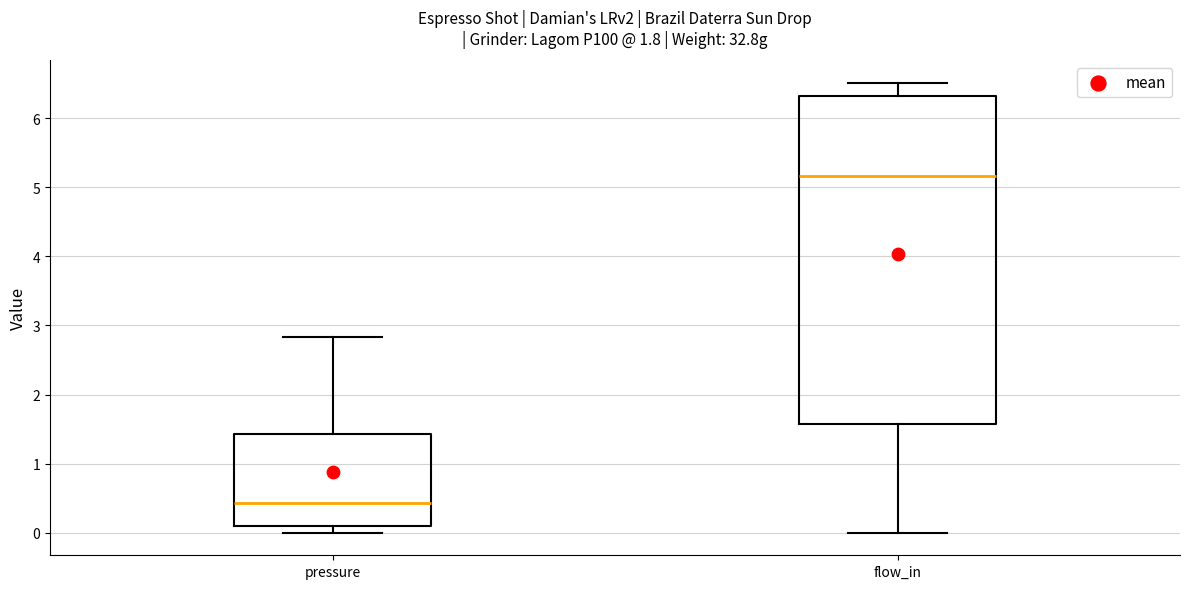

Reading left to right, transcribe this box plot: for each box, give where its median line is, the range the box spans, and where its two whiskers end, as read against the y-axis. The values are not printed on the chart, so give them approximately, as read against the axis.

pressure: median 0.4, box 0.1 to 1.4, whiskers 0.0 to 2.8
flow_in: median 5.2, box 1.6 to 6.3, whiskers 0.0 to 6.5